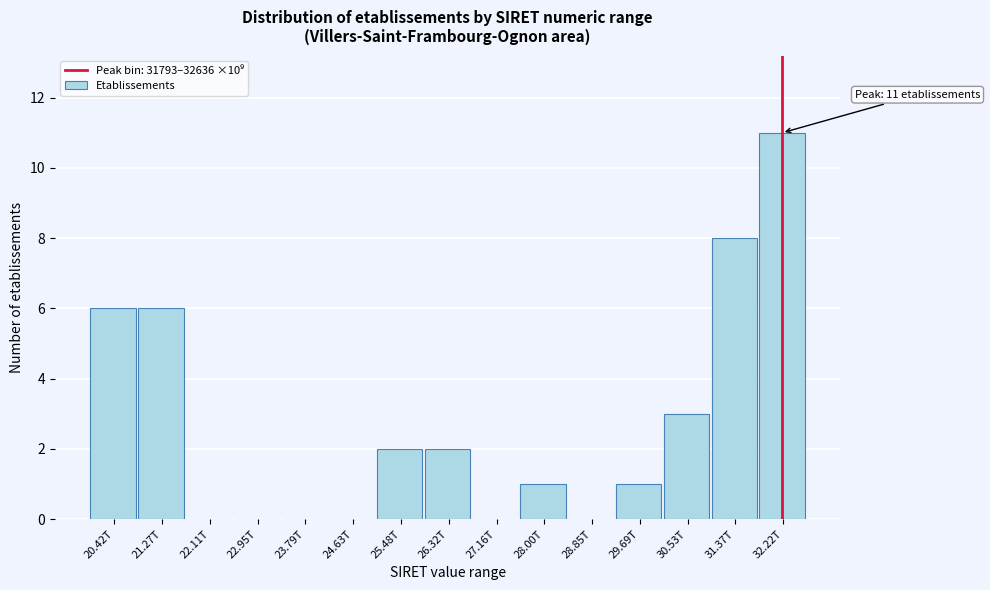

Reading right to left, what are all the values shown in this chart?

32.22T=11	31.37T=8	30.53T=3	29.69T=1	28.85T=0	28.00T=1	27.16T=0	26.32T=2	25.48T=2	24.63T=0	23.79T=0	22.95T=0	22.11T=0	21.27T=6	20.42T=6